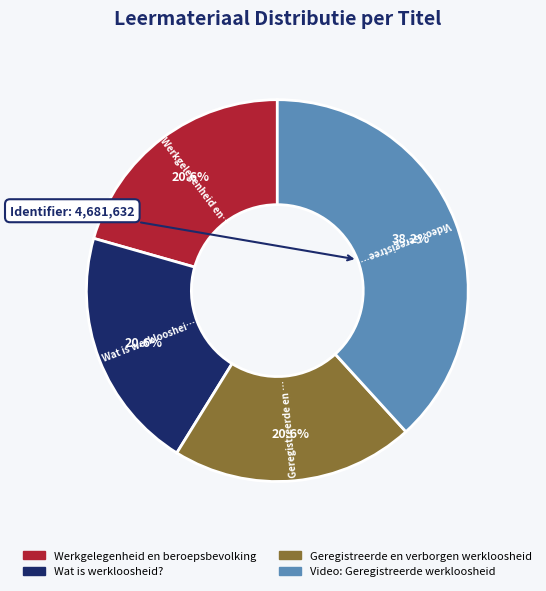

To the nearest percent, what percentage of the pie is Werkgelegenheid en beroepsbevolking?

21%